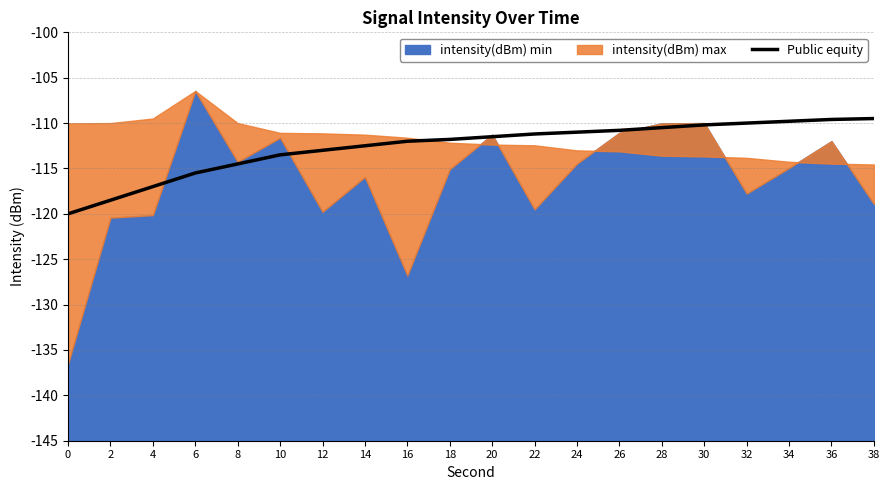

List the labels in order of value, smallest first.

0, 2, 4, 6, 8, 10, 12, 14, 16, 18, 20, 22, 24, 26, 28, 30, 32, 34, 36, 38